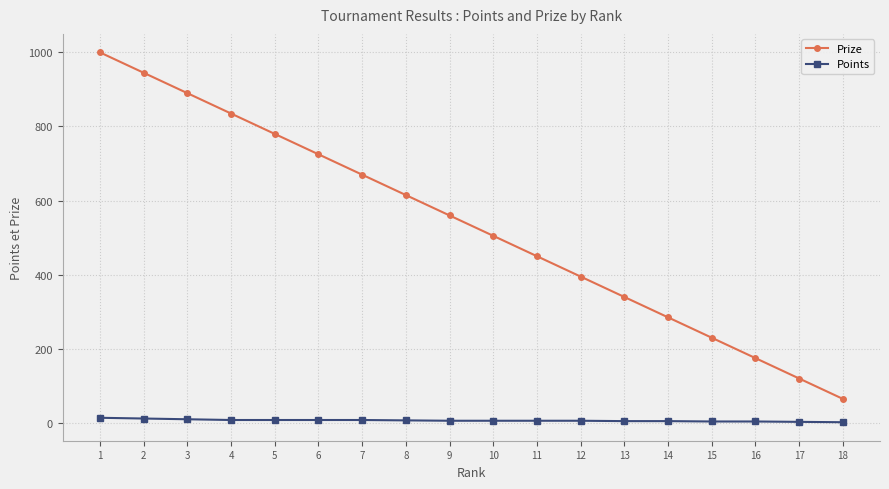

How many data points does each series have?

18